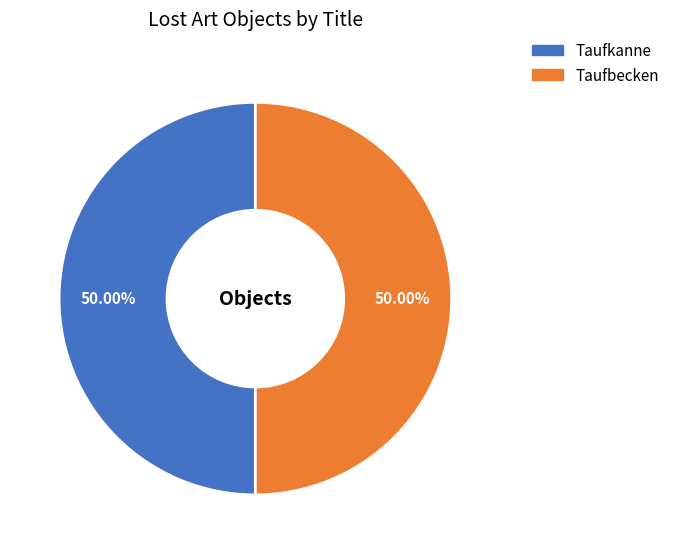

Is it true that Taufkanne is 59% of the pie?

False